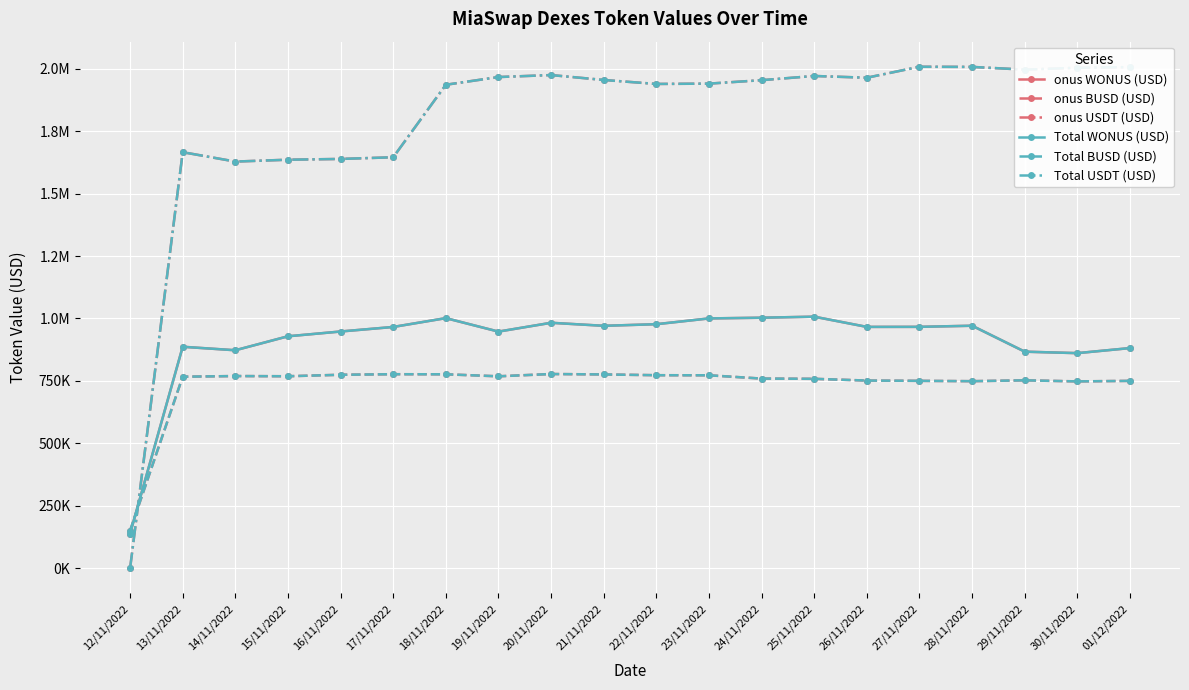

What is the difference between the second highest and second lowest values in the onus USDT (USD) series?

378828.8